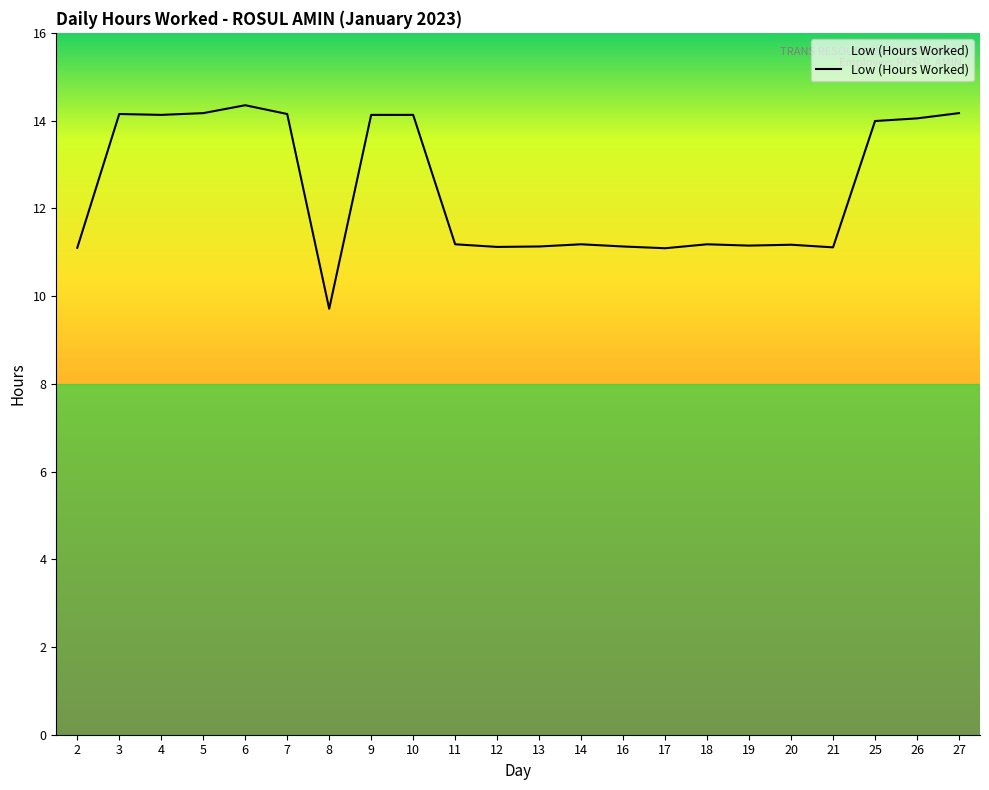

True or false: the data shows 11.2 at 18.

True